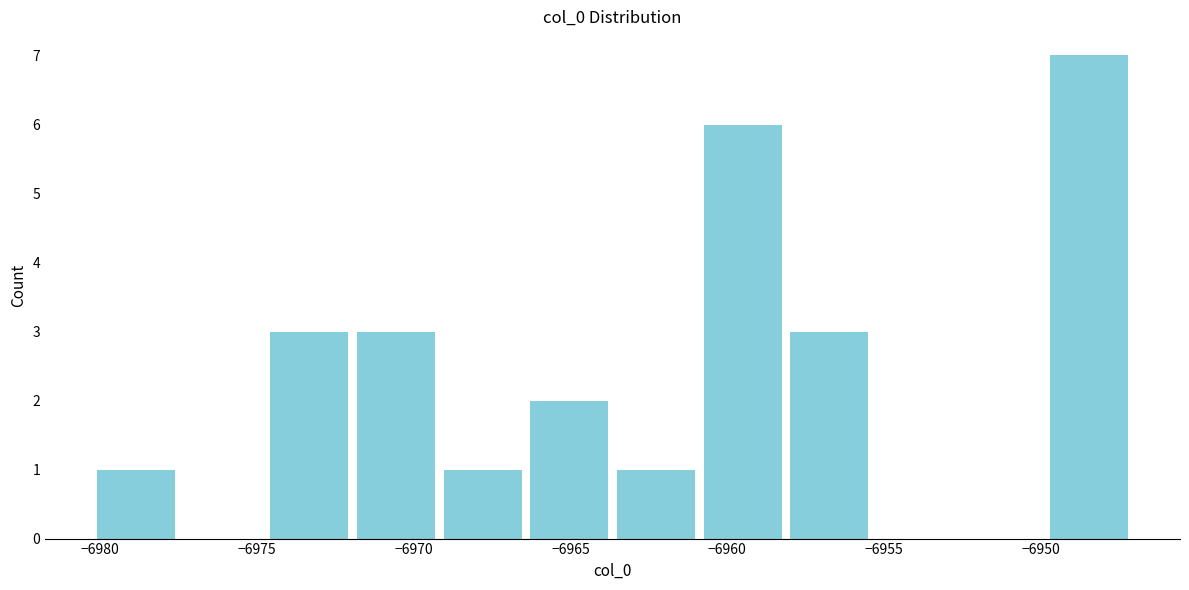

Reading left to right, transcribe this chart: for each bar, give the range it covers on the x-axis and its height. Neither the bar edges nor the heights are printed on the chart, so give them approximately, as read against the axes.

-6980.0 to -6977.5: 1
-6977.5 to -6974.5: 0
-6974.5 to -6972.0: 3
-6972.0 to -6969.0: 3
-6969.0 to -6966.5: 1
-6966.5 to -6963.5: 2
-6963.5 to -6961.0: 1
-6961.0 to -6958.0: 6
-6958.0 to -6955.5: 3
-6955.5 to -6952.5: 0
-6952.5 to -6950.0: 0
-6950.0 to -6947.0: 7